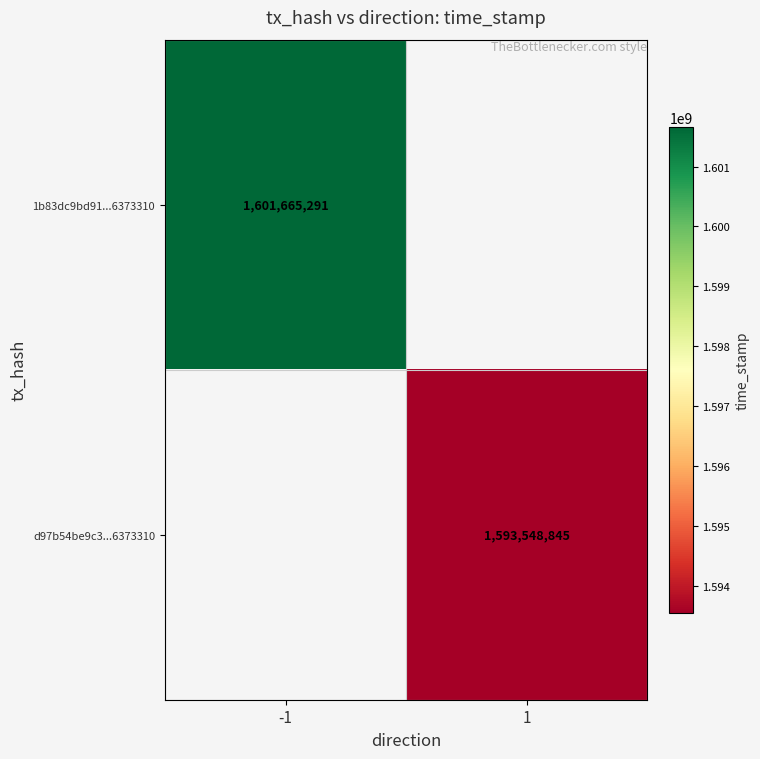

Which category has the lowest value across all series?

1